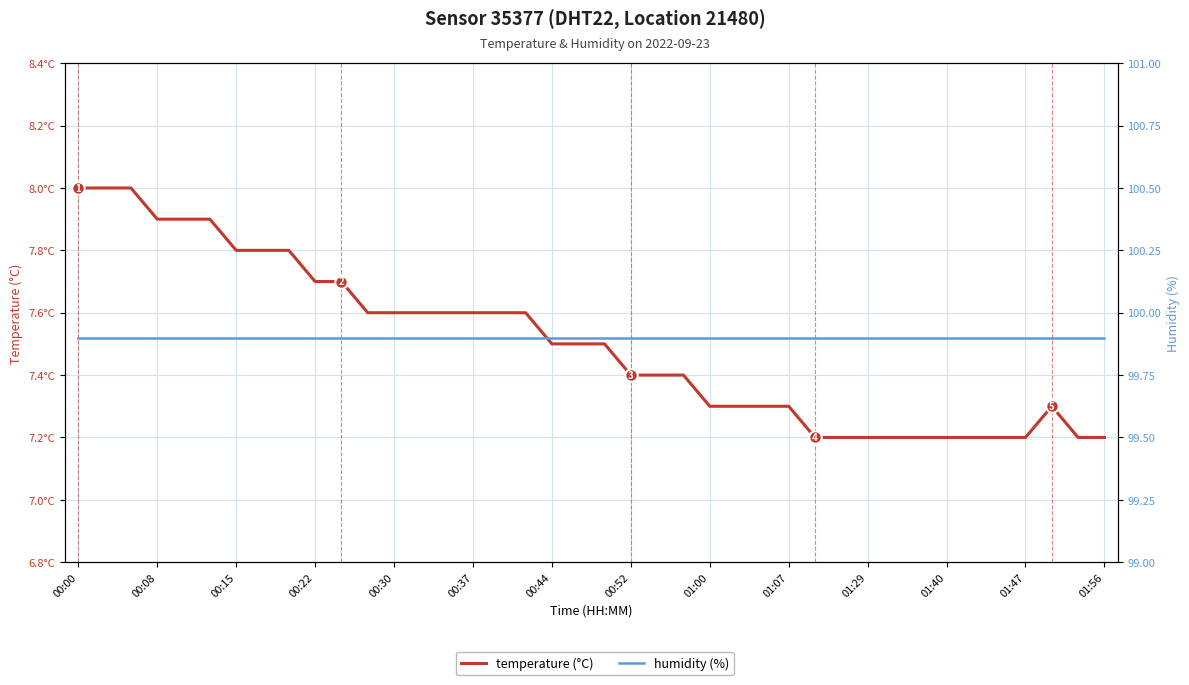

What is the lowest value of the temperature (°C) series?

7.2